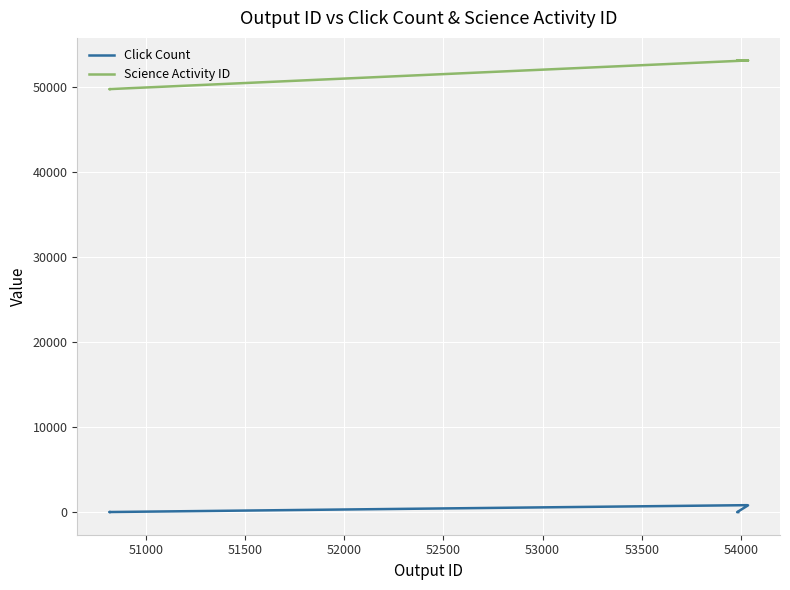

Does the chart display data point markers on the line(s)?

No